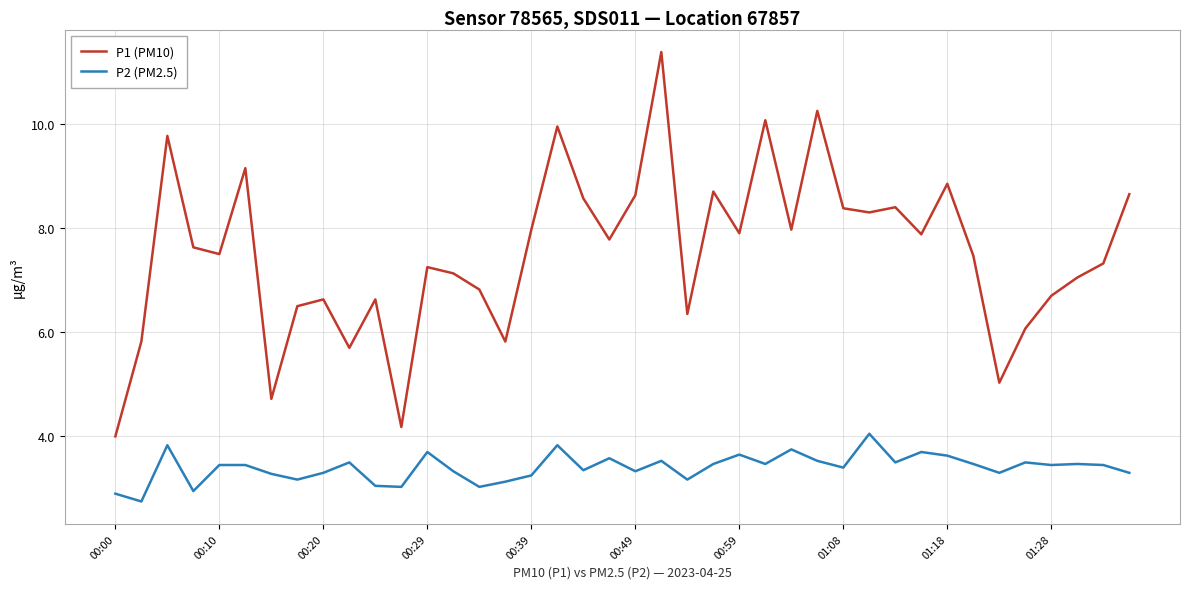

Rank the series by their average value, from lowest to highest.

P2 (PM2.5), P1 (PM10)